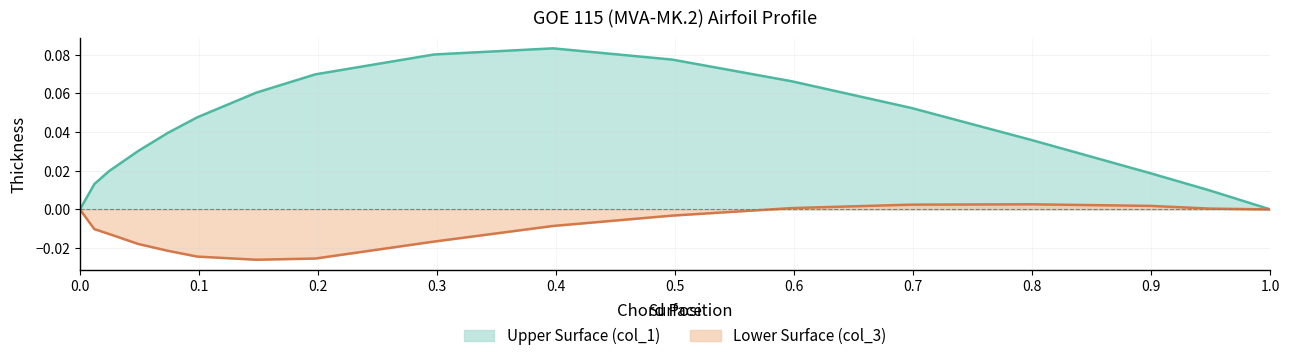

How many data points in Lower Surface (col_3) are less than 0?

10